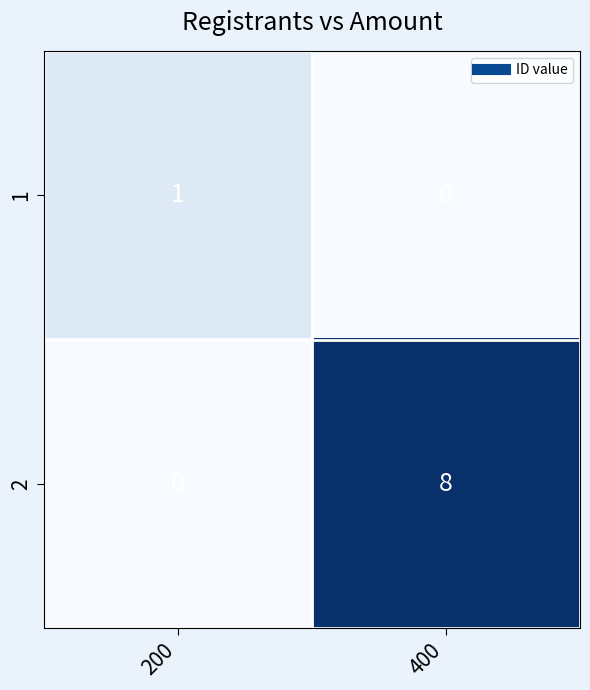

At which label does 2 reach its minimum?

200